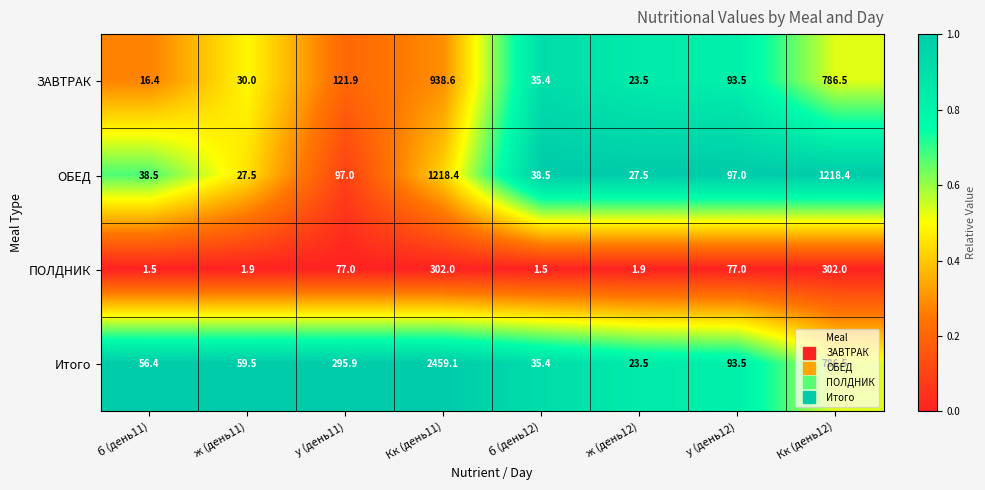

Rank the series by their maximum value, from highest to lowest.

Итого, ОБЕД, ЗАВТРАК, ПОЛДНИК